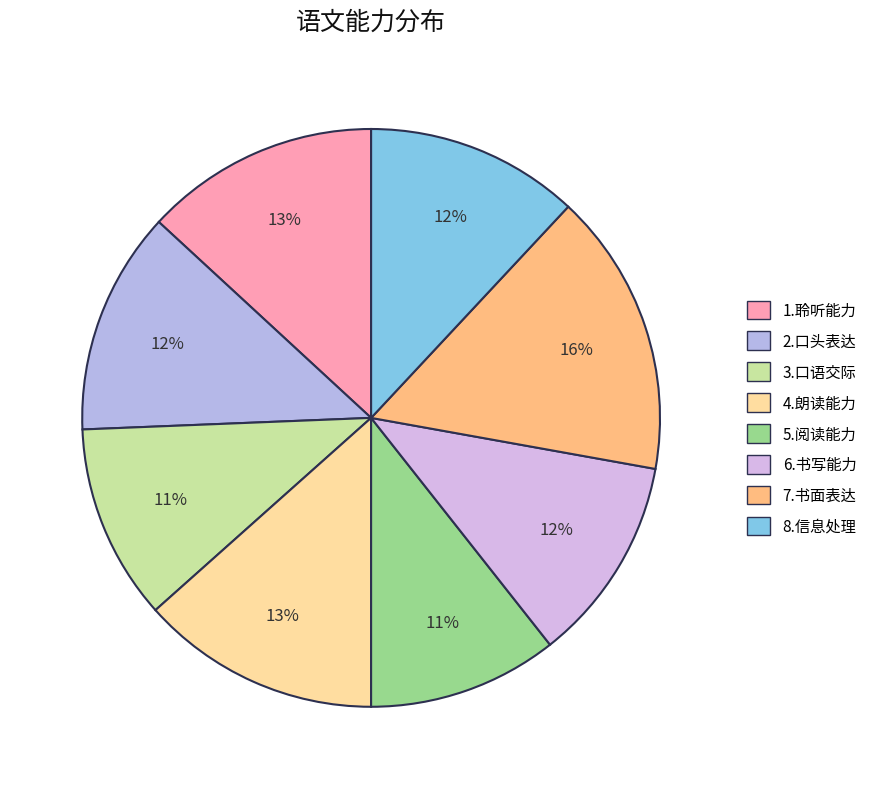

True or false: 4.朗读能力 accounts for 27% of the total.

False